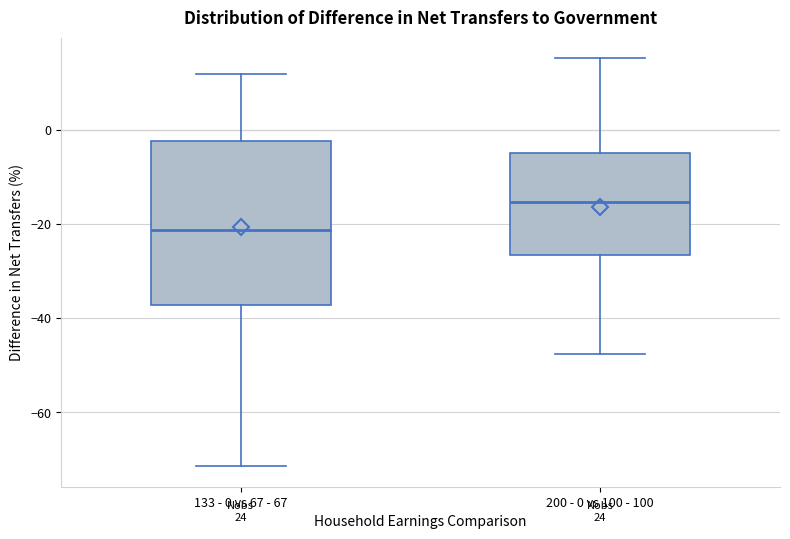

Which box's median line is the highest?

200 - 0 vs 100 - 100